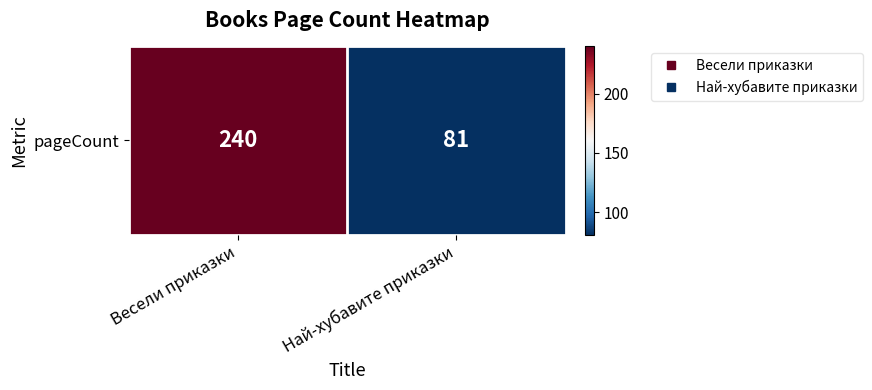

Rank the categories by value from lowest to highest.

Най-хубавите приказки, Весели приказки